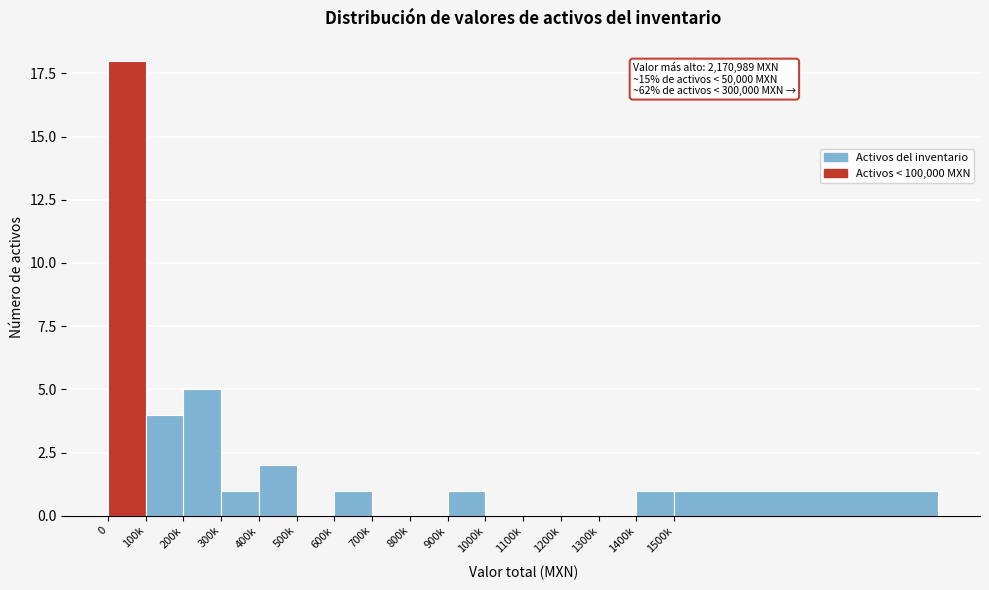

Reading left to right, what are all the values shown in this chart?

0=18	100k=4	200k=5	300k=1	400k=2	500k=0	600k=1	700k=0	800k=0	900k=1	1000k=0	1100k=0	1200k=0	1300k=0	1400k=1	1500k=1